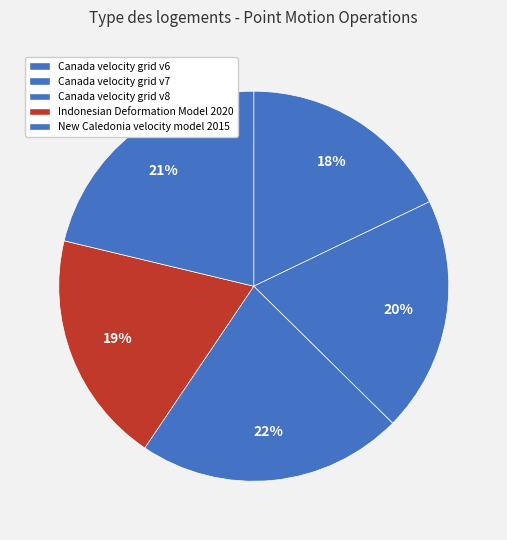

The New Caledonia velocity model 2015 slice represents 10% of the pie. True or false?

False